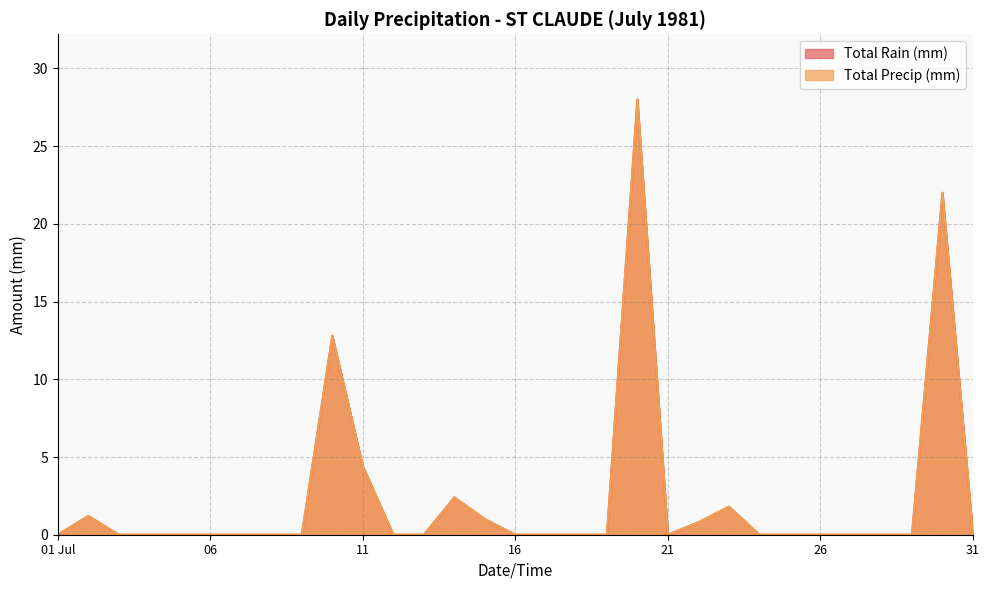

How many positive values does the Total Precip (mm) series have?

9